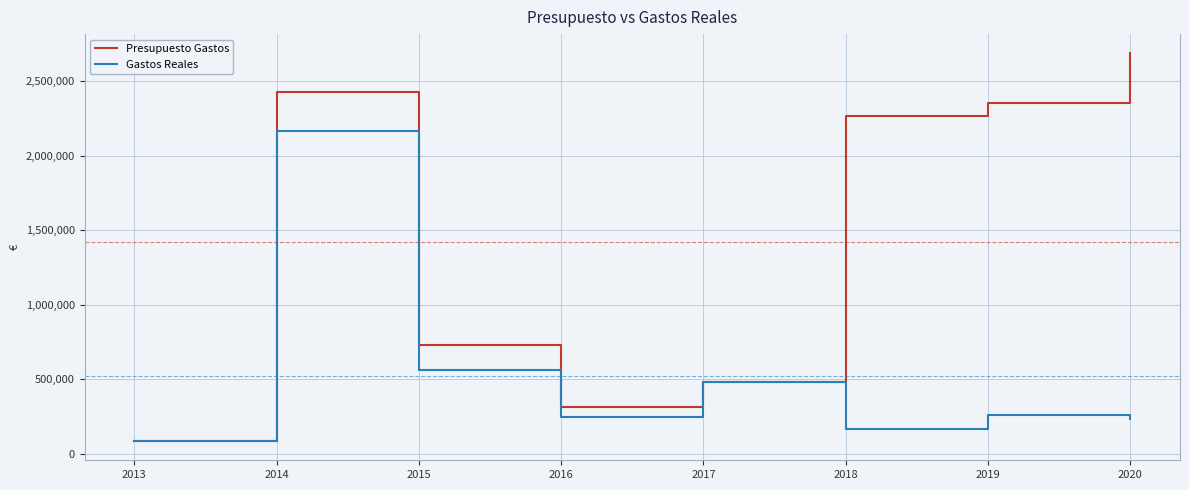

What is the difference between the Presupuesto Gastos values at 2015 and 2018?

1534332.7